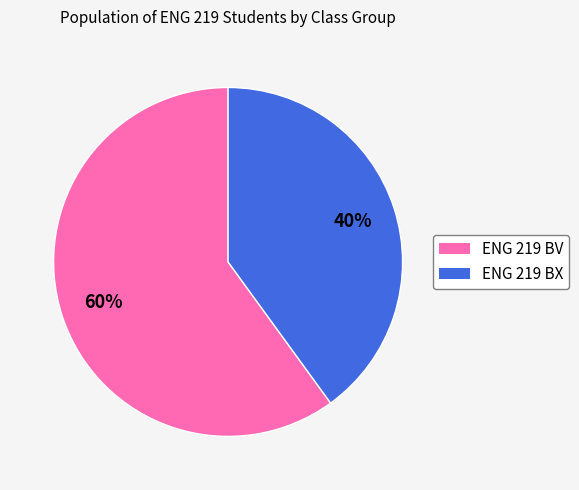

What is the ratio of the value at ENG 219 BV to the value at ENG 219 BX?

1.5